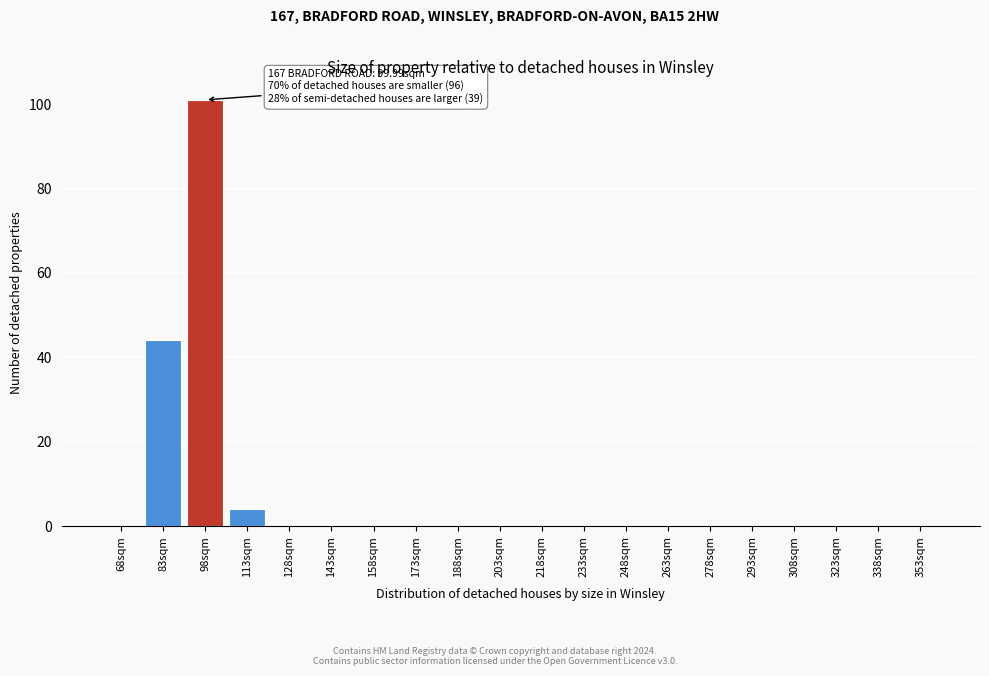

Reading left to right, extract all data points from this chart.

68sqm=0	83sqm=44	98sqm=101	113sqm=4	128sqm=0	143sqm=0	158sqm=0	173sqm=0	188sqm=0	203sqm=0	218sqm=0	233sqm=0	248sqm=0	263sqm=0	278sqm=0	293sqm=0	308sqm=0	323sqm=0	338sqm=0	353sqm=0